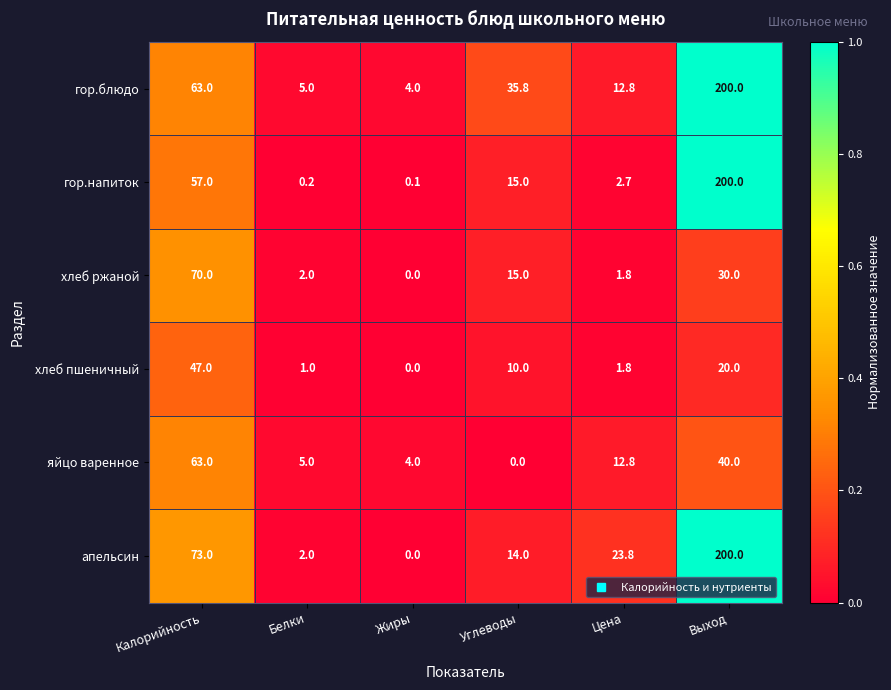

Which series has the largest total across all categories?

гор.блюдо